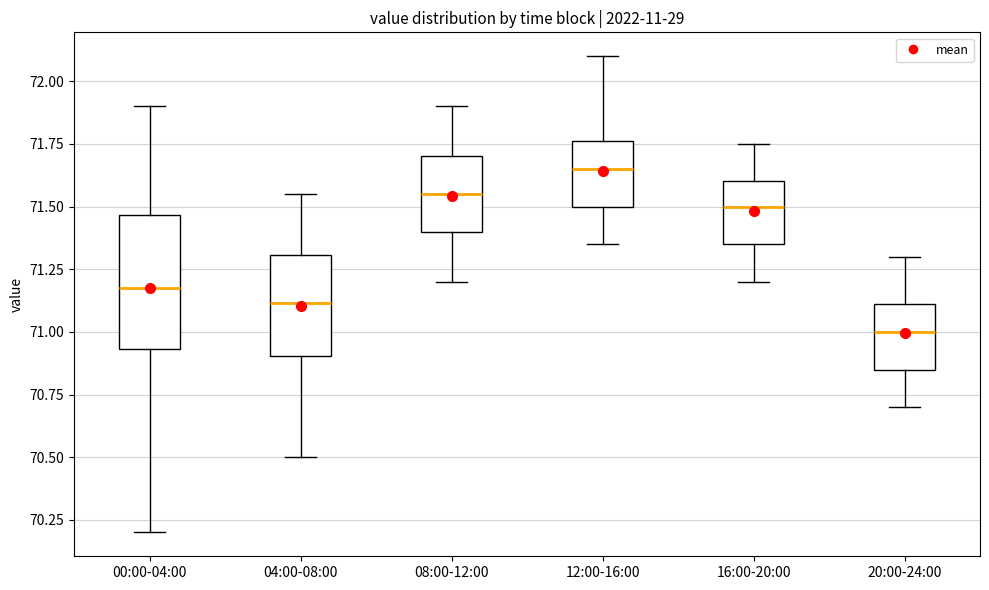

Reading left to right, read every box against the y-axis: the position of its median line, the range the box covers, and the ends of its whiskers. The values are not printed on the chart, so give them approximately, as read against the axis.

00:00-04:00: median 71.20, box 70.95 to 71.45, whiskers 70.20 to 71.90
04:00-08:00: median 71.10, box 70.90 to 71.30, whiskers 70.50 to 71.55
08:00-12:00: median 71.55, box 71.40 to 71.70, whiskers 71.20 to 71.90
12:00-16:00: median 71.65, box 71.50 to 71.75, whiskers 71.35 to 72.10
16:00-20:00: median 71.50, box 71.35 to 71.60, whiskers 71.20 to 71.75
20:00-24:00: median 71.00, box 70.85 to 71.10, whiskers 70.70 to 71.30